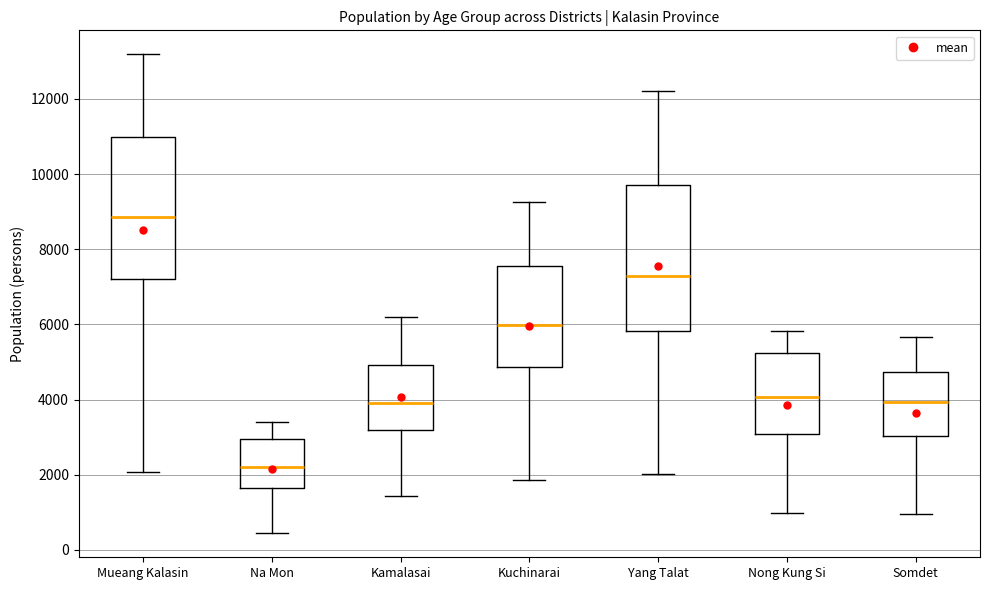

Which box has the lowest median line?

Na Mon